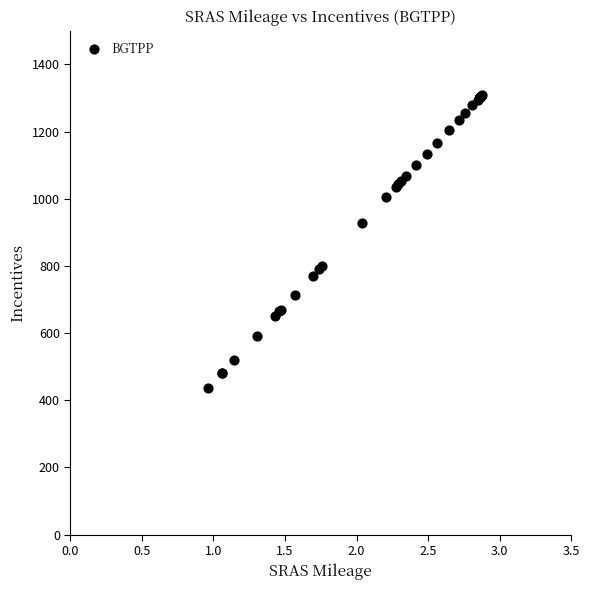

What Y value in the scatter plot is closest to 872?

928.2